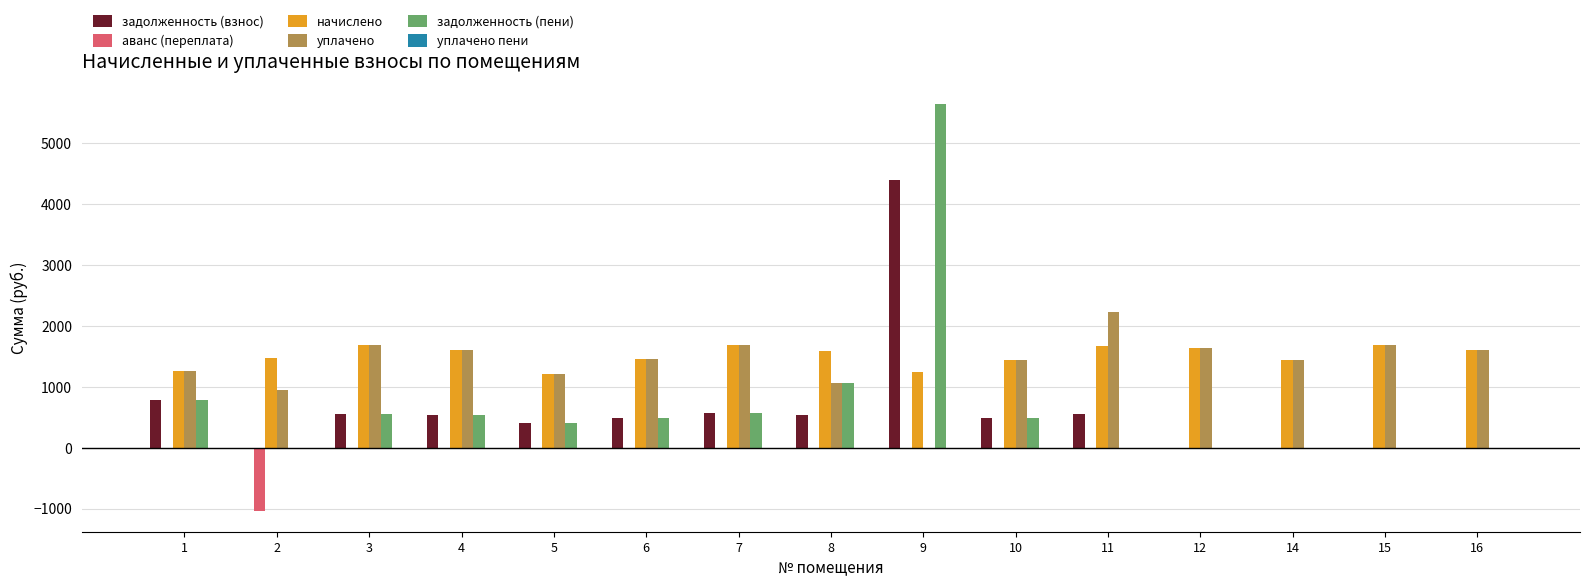

The value of задолженность (пени) at 9 is 5638.4. True or false?

True